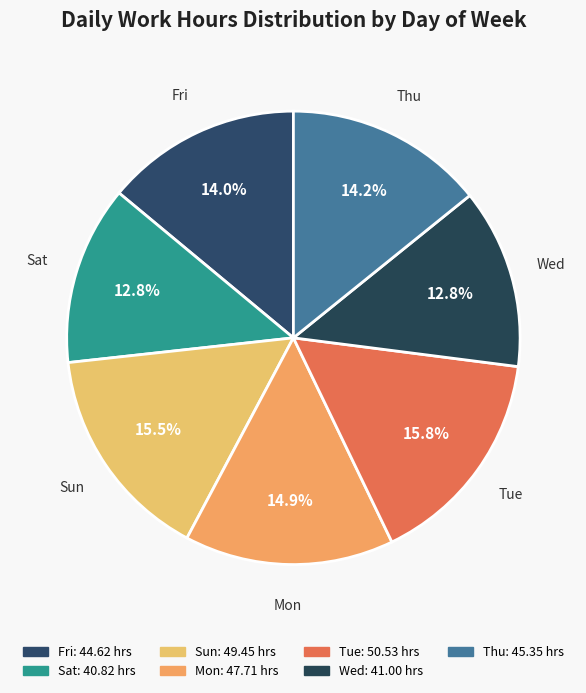

Is there a majority slice in this chart?

No